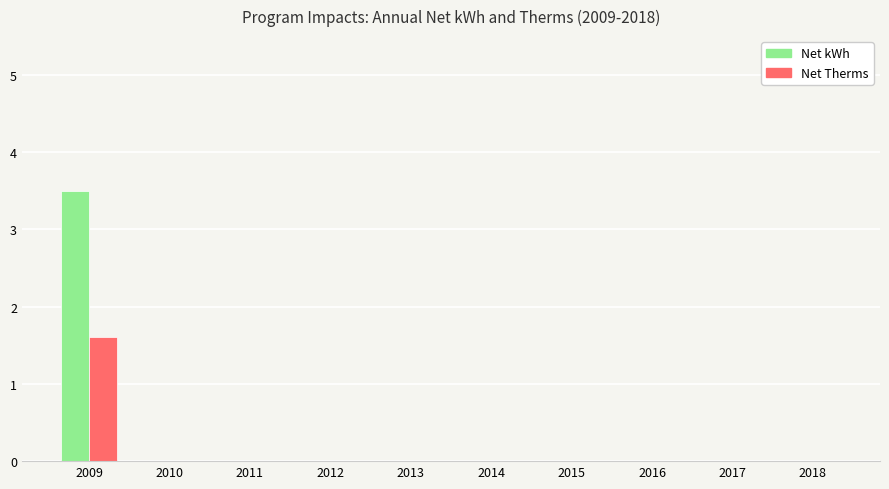

At which category is the sum across all series the highest?

2009